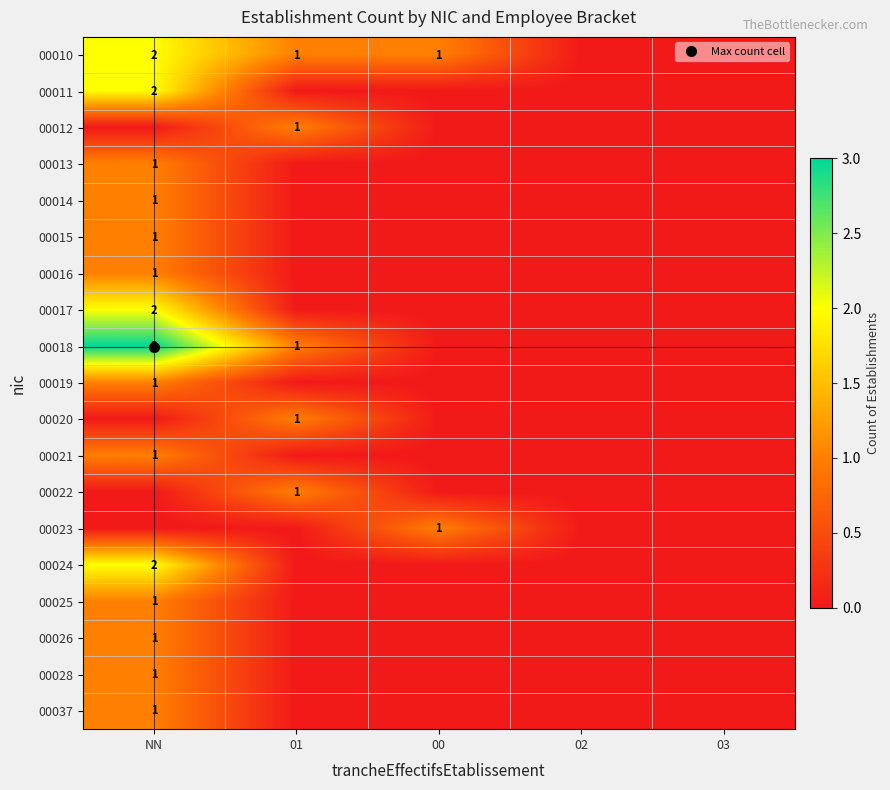

Rank the categories by 00013 value from highest to lowest.

NN, 01, 00, 02, 03